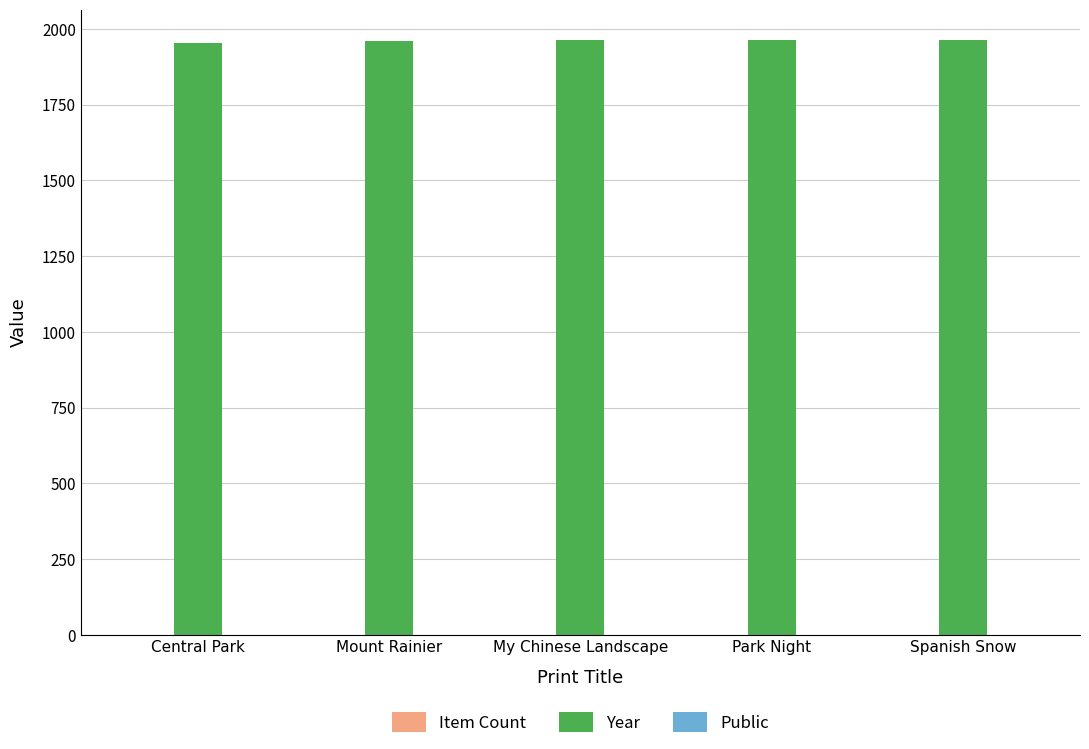

What is the greatest value displayed?

1965